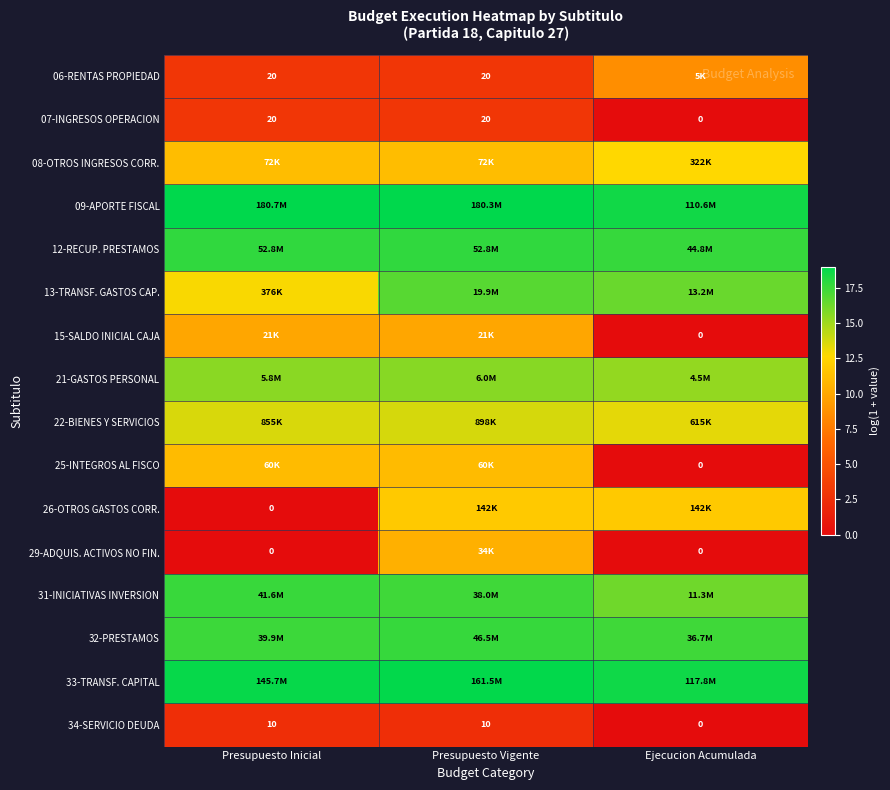

At which category is the sum across all series the highest?

Presupuesto Vigente